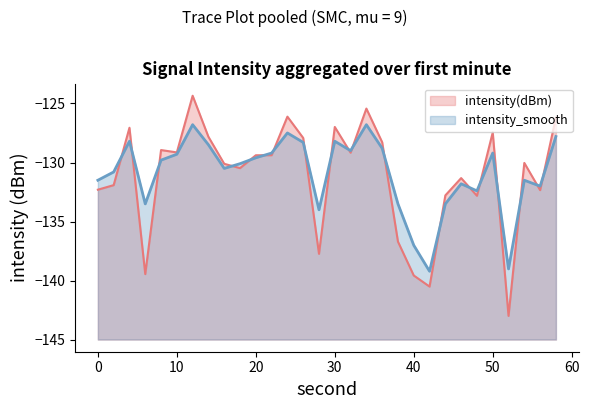

Which has a higher value, 16 or 24?

24